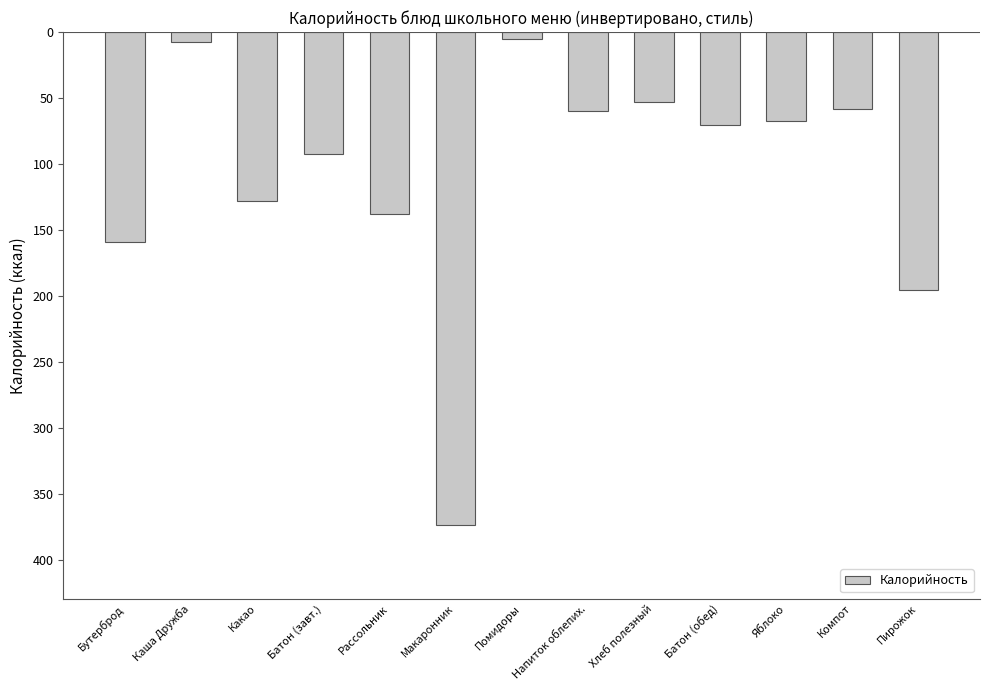

Reading right to left, extract all data points from this chart.

-195.0	-58.0	-67.0	-70.0	-53.0	-60.0	-5.0	-373.0	-138.0	-92.4	-128.0	-7.7	-159.0